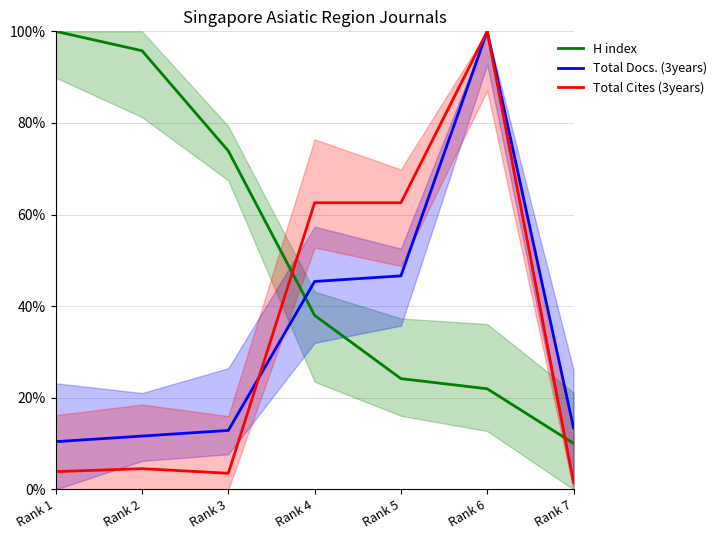

What is the minimum value shown in the chart?

1.6